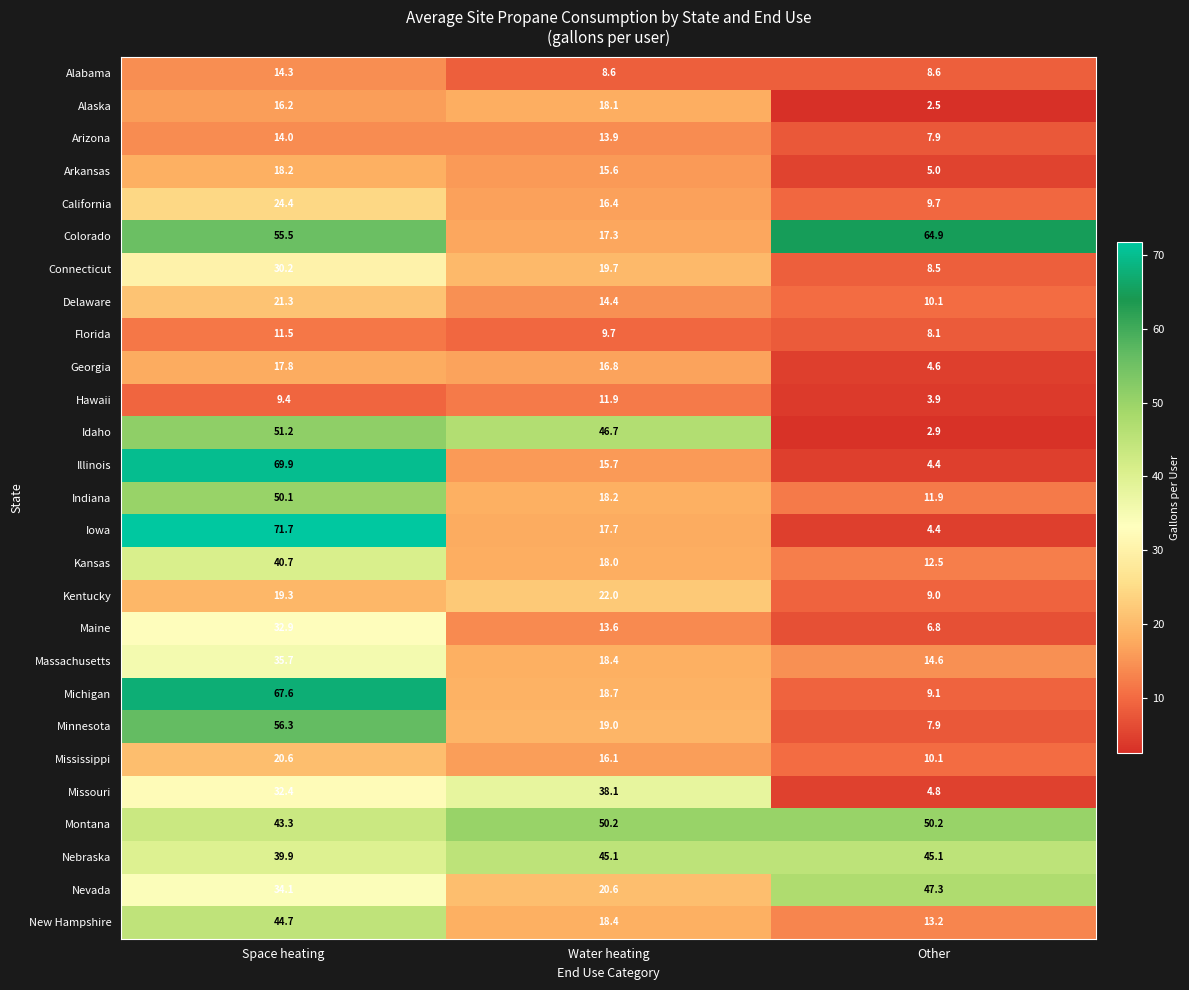

List the series in order of their peak value, lowest first.

Florida, Hawaii, Arizona, Alabama, Georgia, Alaska, Arkansas, Mississippi, Delaware, Kentucky, California, Connecticut, Maine, Massachusetts, Missouri, Kansas, New Hampshire, Nebraska, Nevada, Indiana, Montana, Idaho, Minnesota, Colorado, Michigan, Illinois, Iowa